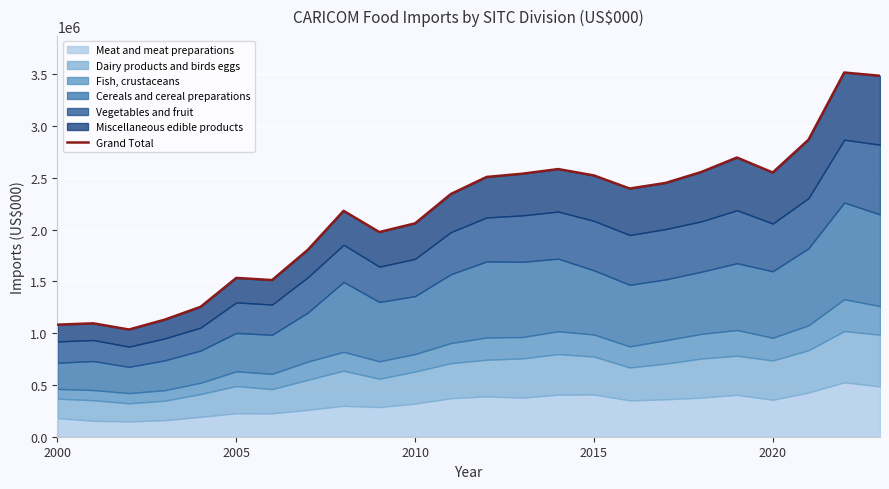

Reading right to left, extract all data points from this chart.

3487139.7	3518607.9	2869271.3	2552736.8	2697273.3	2557087.9	2451510.7	2397871.6	2524236.3	2585951.3	2540996.1	2509721.5	2344916.6	2061532.6	1977189.8	2182462.6	1805640.9	1513651.5	1534262.3	1254581.6	1131230.8	1035675.2	1095441.5	1082652.0